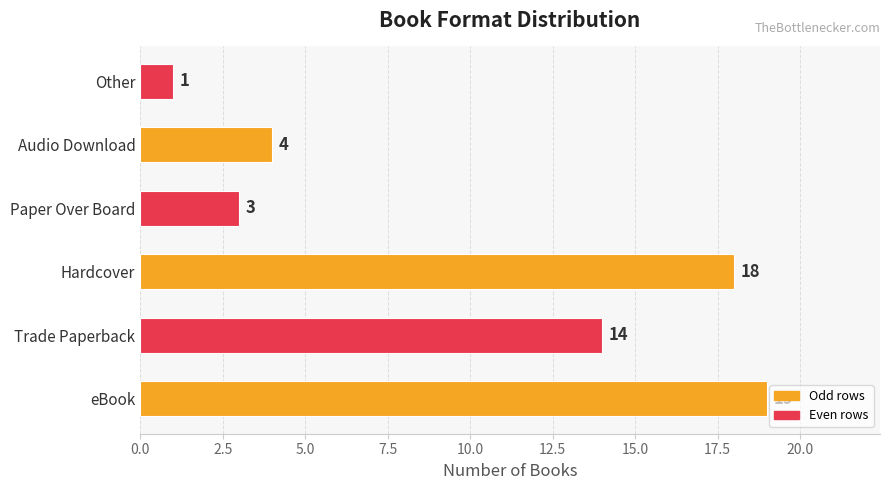

Rank the categories by value from lowest to highest.

Other, Paper Over Board, Audio Download, Trade Paperback, Hardcover, eBook